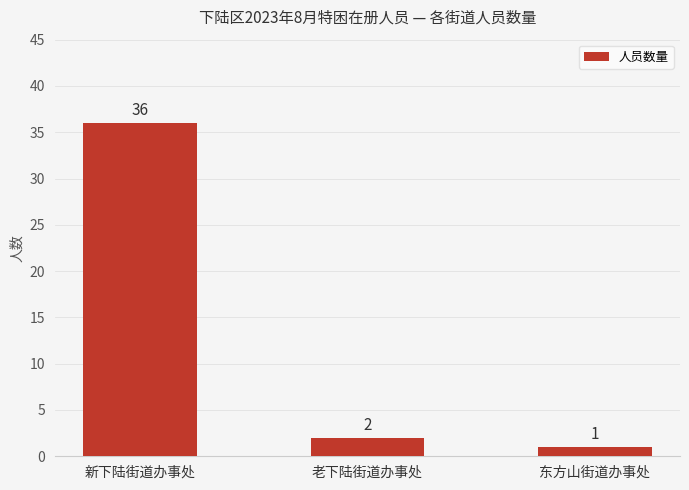

How many bars are there in total?

3